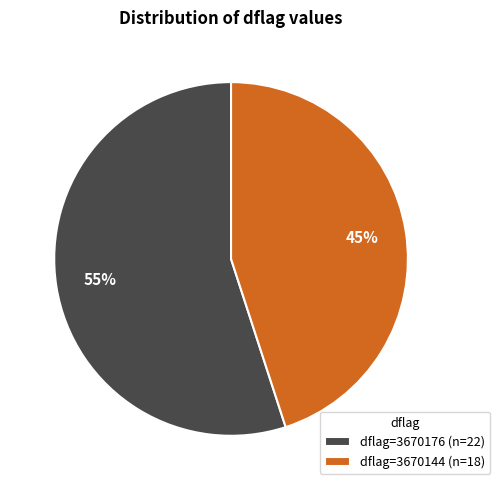

Count the number of slices in the pie.

2